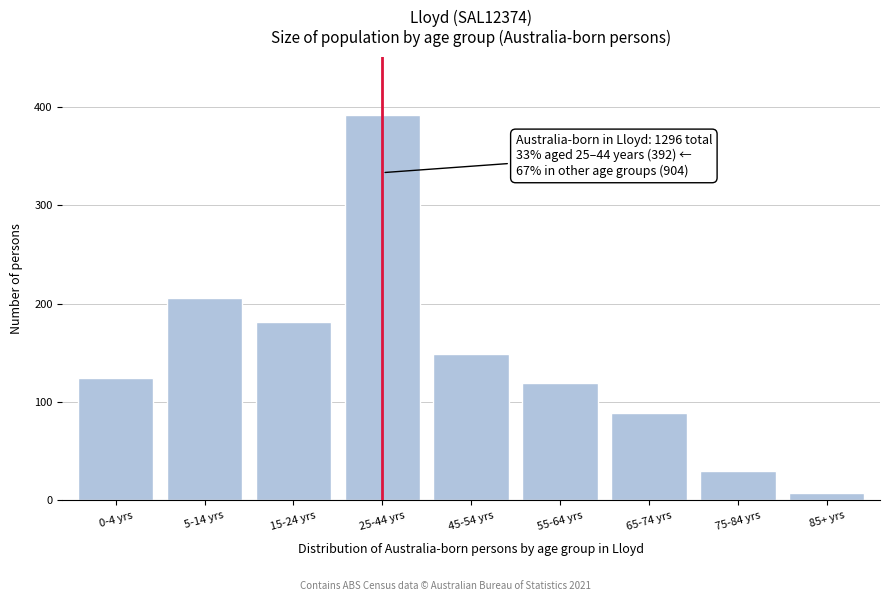

Reading left to right, what are all the values shown in this chart?

124	206	181	392	149	119	89	30	8